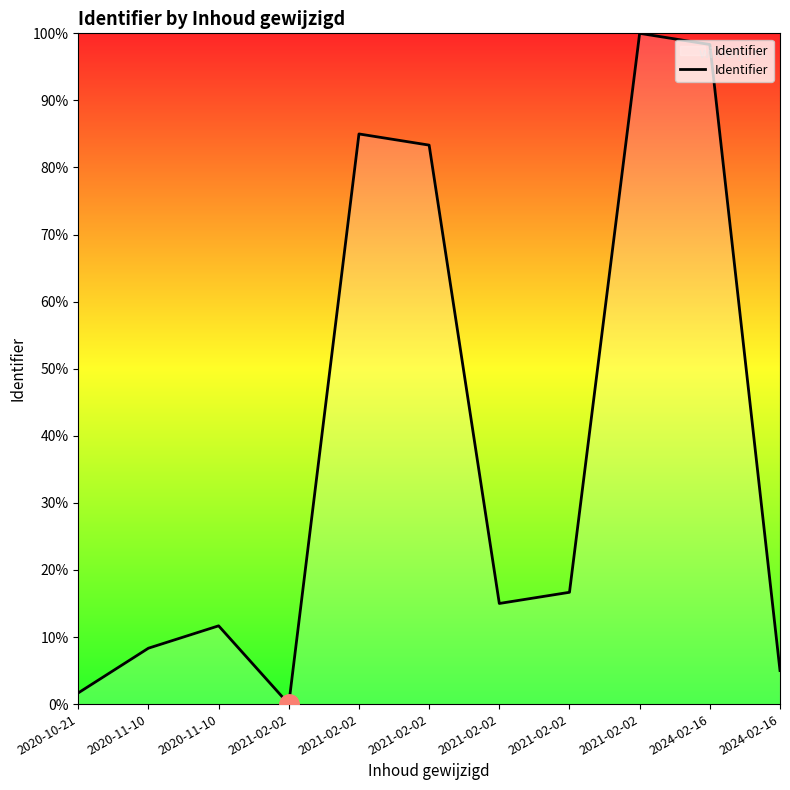

Where is the first local minimum?

2021-02-02